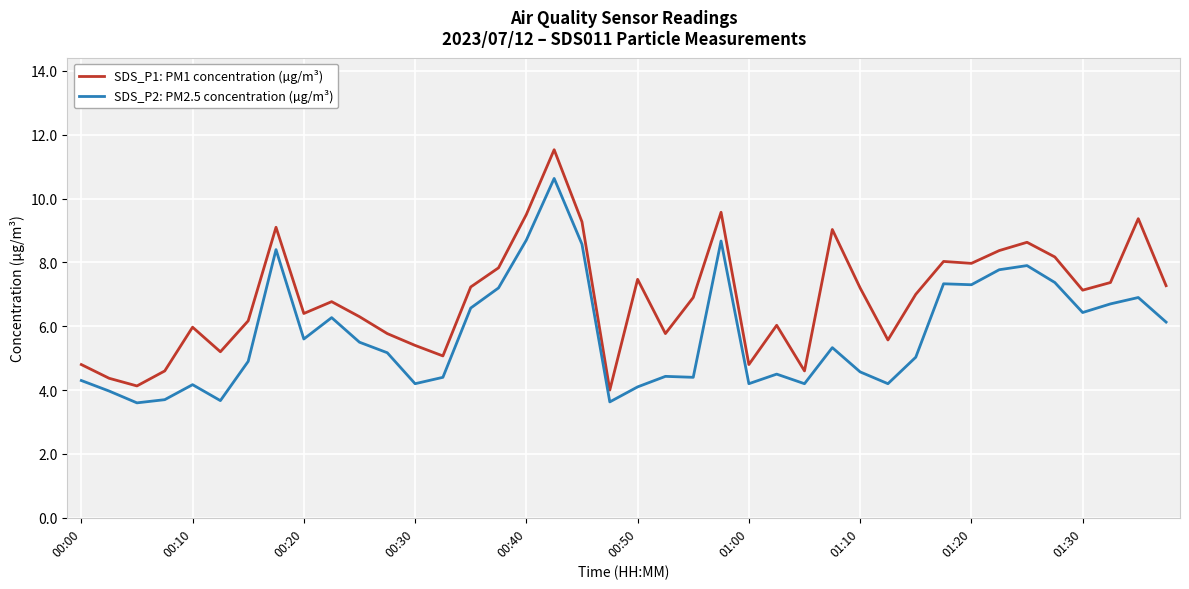

Which series has the widest spread of values?

SDS_P1: PM1 concentration (µg/m³)